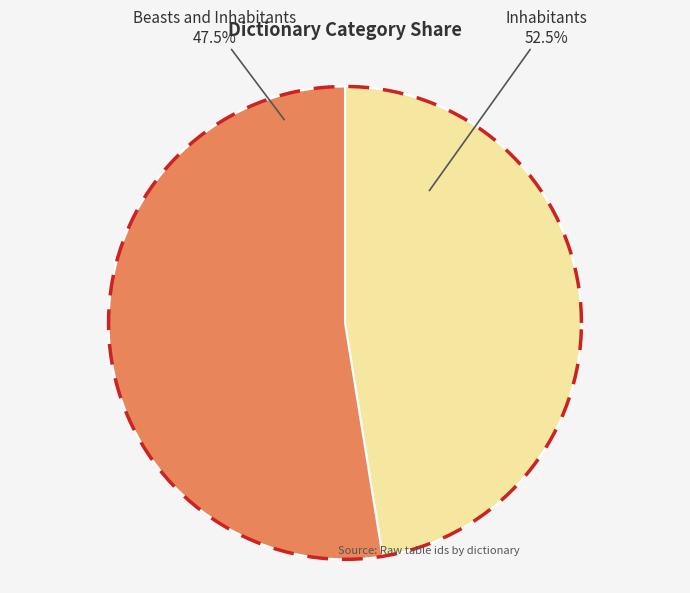

How many segments does this pie chart have?

2